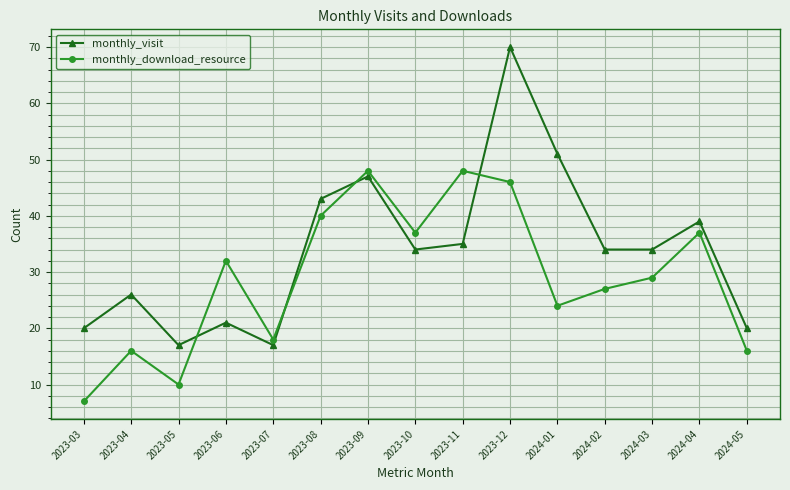

What is the difference between the maximum and minimum values in the monthly_download_resource series?

41